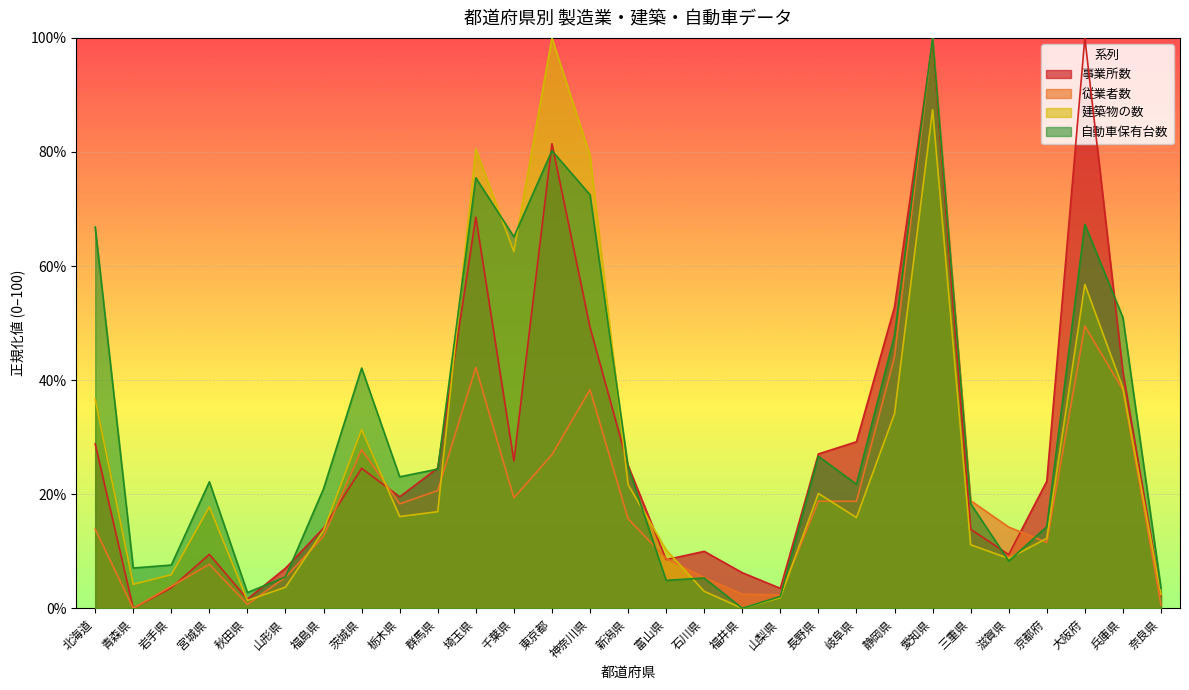

Where does the 自動車保有台数 series first go above 22?

北海道